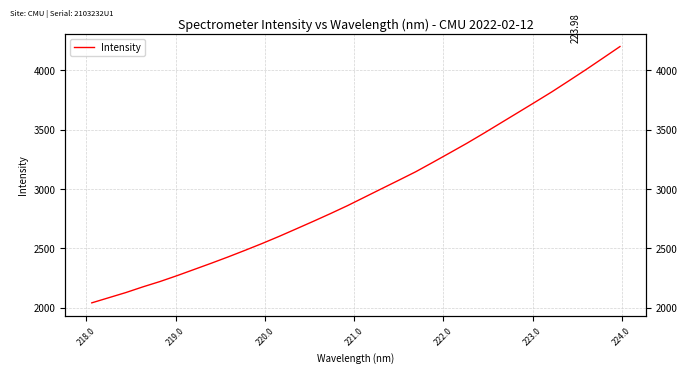

Count the number of categories in the chart.

32